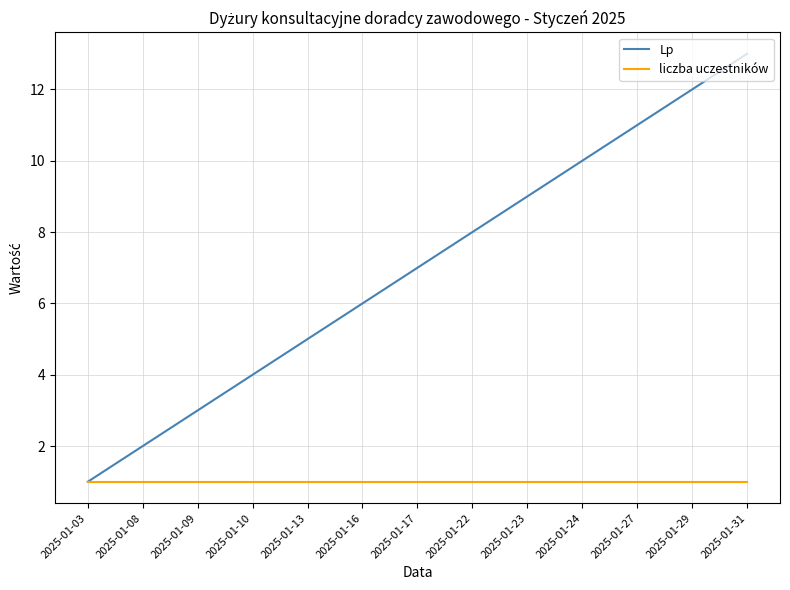

True or false: Lp has a value of 7 at 2025-01-17.

True